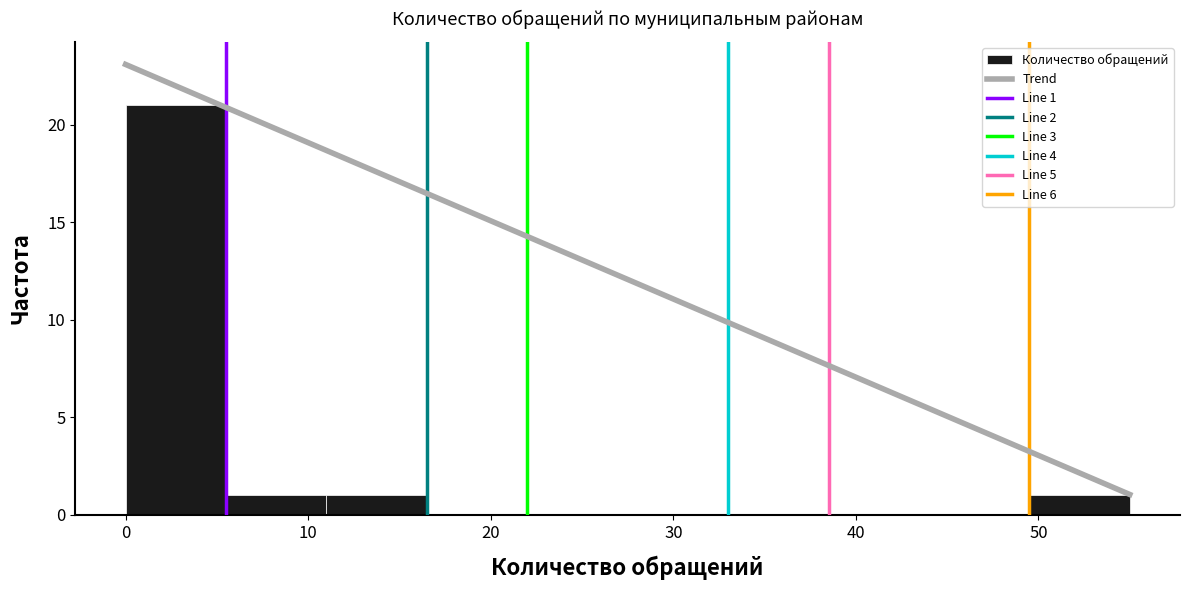

Over which range of the x-axis is the bar tallest?

0.0 to 5.5